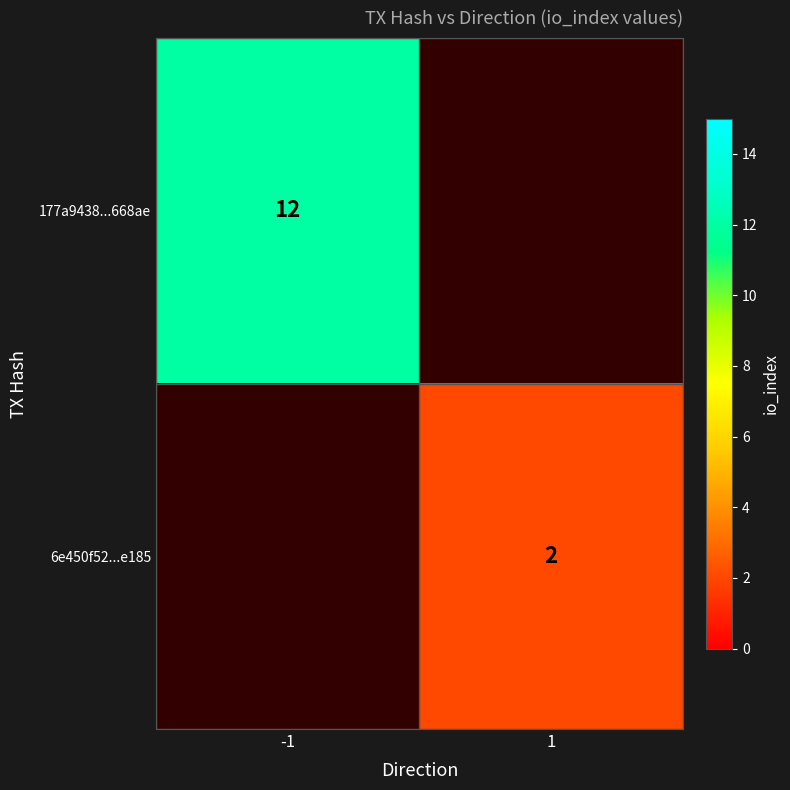

The 177a9438...668ae series shows 19 at -1. True or false?

False